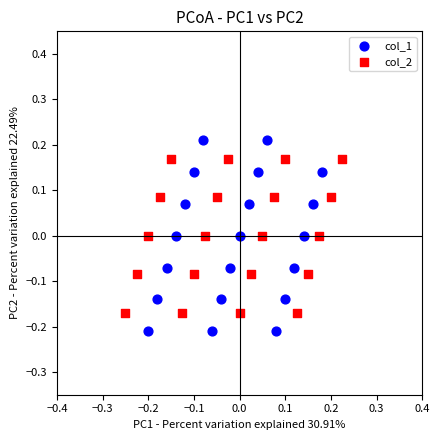

What are all the series names shown in the legend?

col_1, col_2